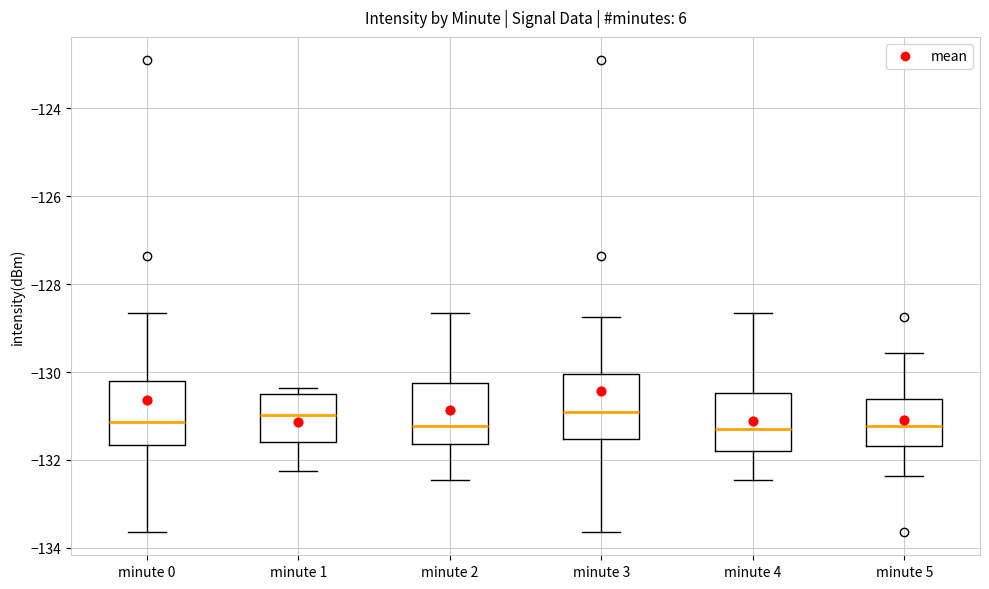

Reading left to right, transcribe this box plot: for each box, give where its median line is, the range the box spans, and where its two whiskers end, as read against the y-axis. The values are not printed on the chart, so give them approximately, as read against the axis.

minute 0: median -131.2, box -131.6 to -130.2, whiskers -133.6 to -128.6
minute 1: median -131.0, box -131.6 to -130.6, whiskers -132.2 to -130.4
minute 2: median -131.2, box -131.6 to -130.2, whiskers -132.4 to -128.6
minute 3: median -131.0, box -131.6 to -130.0, whiskers -133.6 to -128.8
minute 4: median -131.2, box -131.8 to -130.4, whiskers -132.4 to -128.6
minute 5: median -131.2, box -131.6 to -130.6, whiskers -132.4 to -129.6